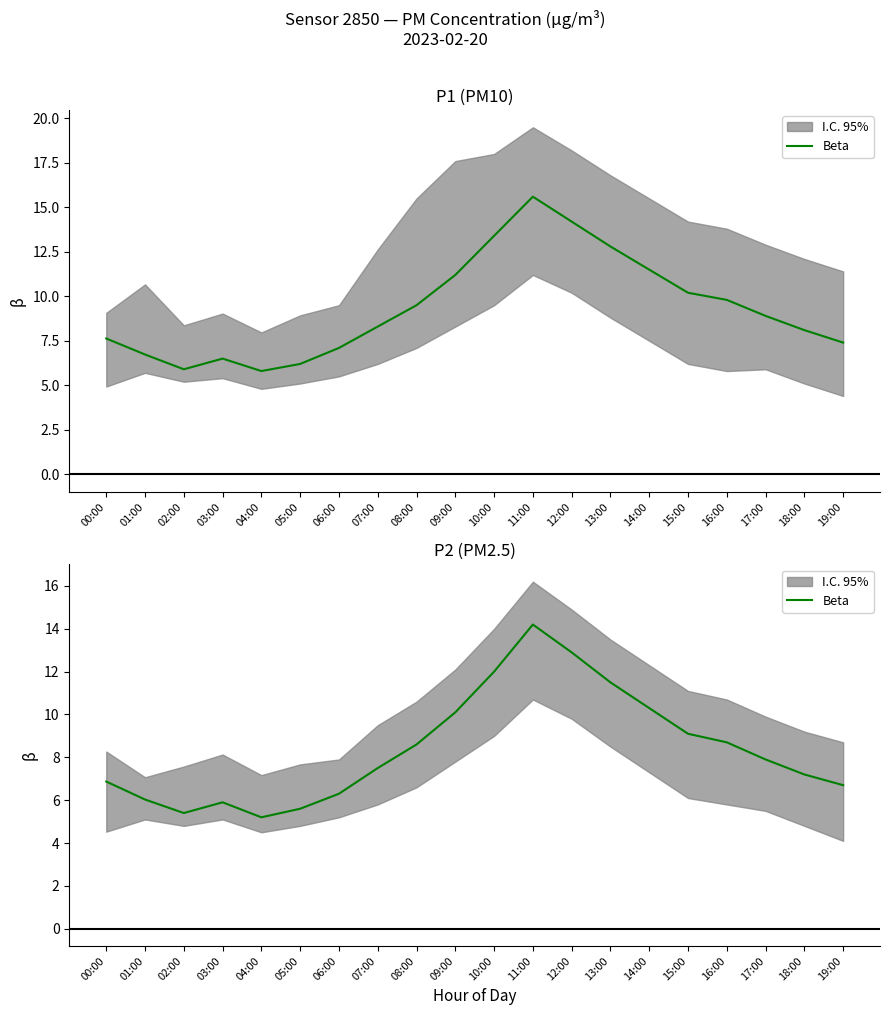

How many lines are shown in the chart?

1